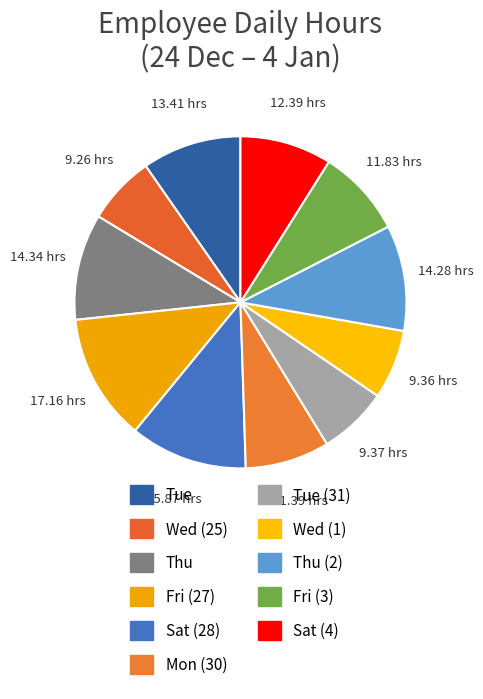

What is the largest slice in the pie chart?

Fri (27)